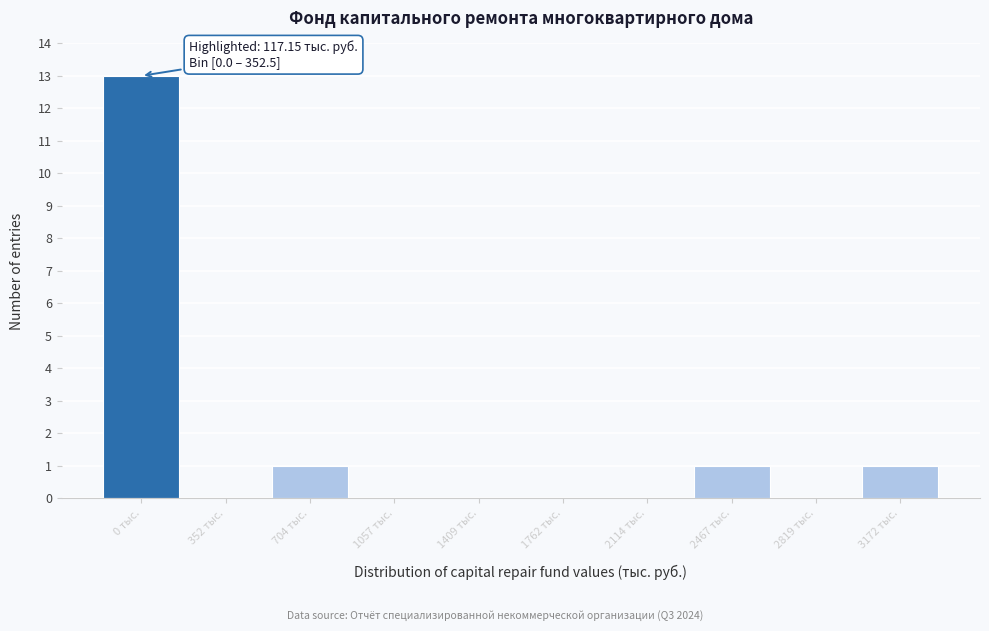

Reading left to right, list all the values displayed in this chart.

0 тыс.=13	352 тыс.=0	704 тыс.=1	1057 тыс.=0	1409 тыс.=0	1762 тыс.=0	2114 тыс.=0	2467 тыс.=1	2819 тыс.=0	3172 тыс.=1